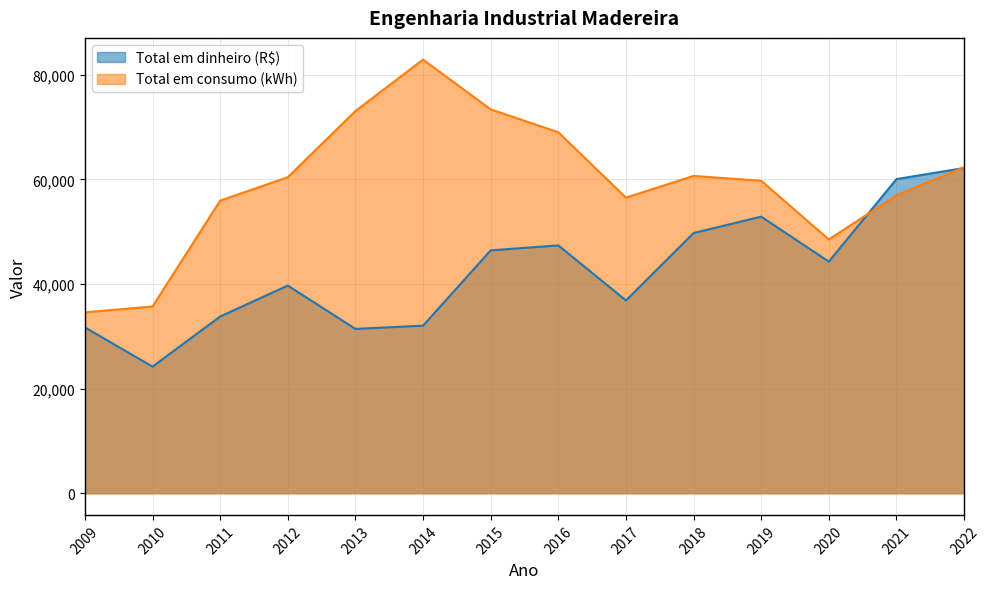

Is it true that Total em consumo (kWh) equals 82884.0 at 2014?

True